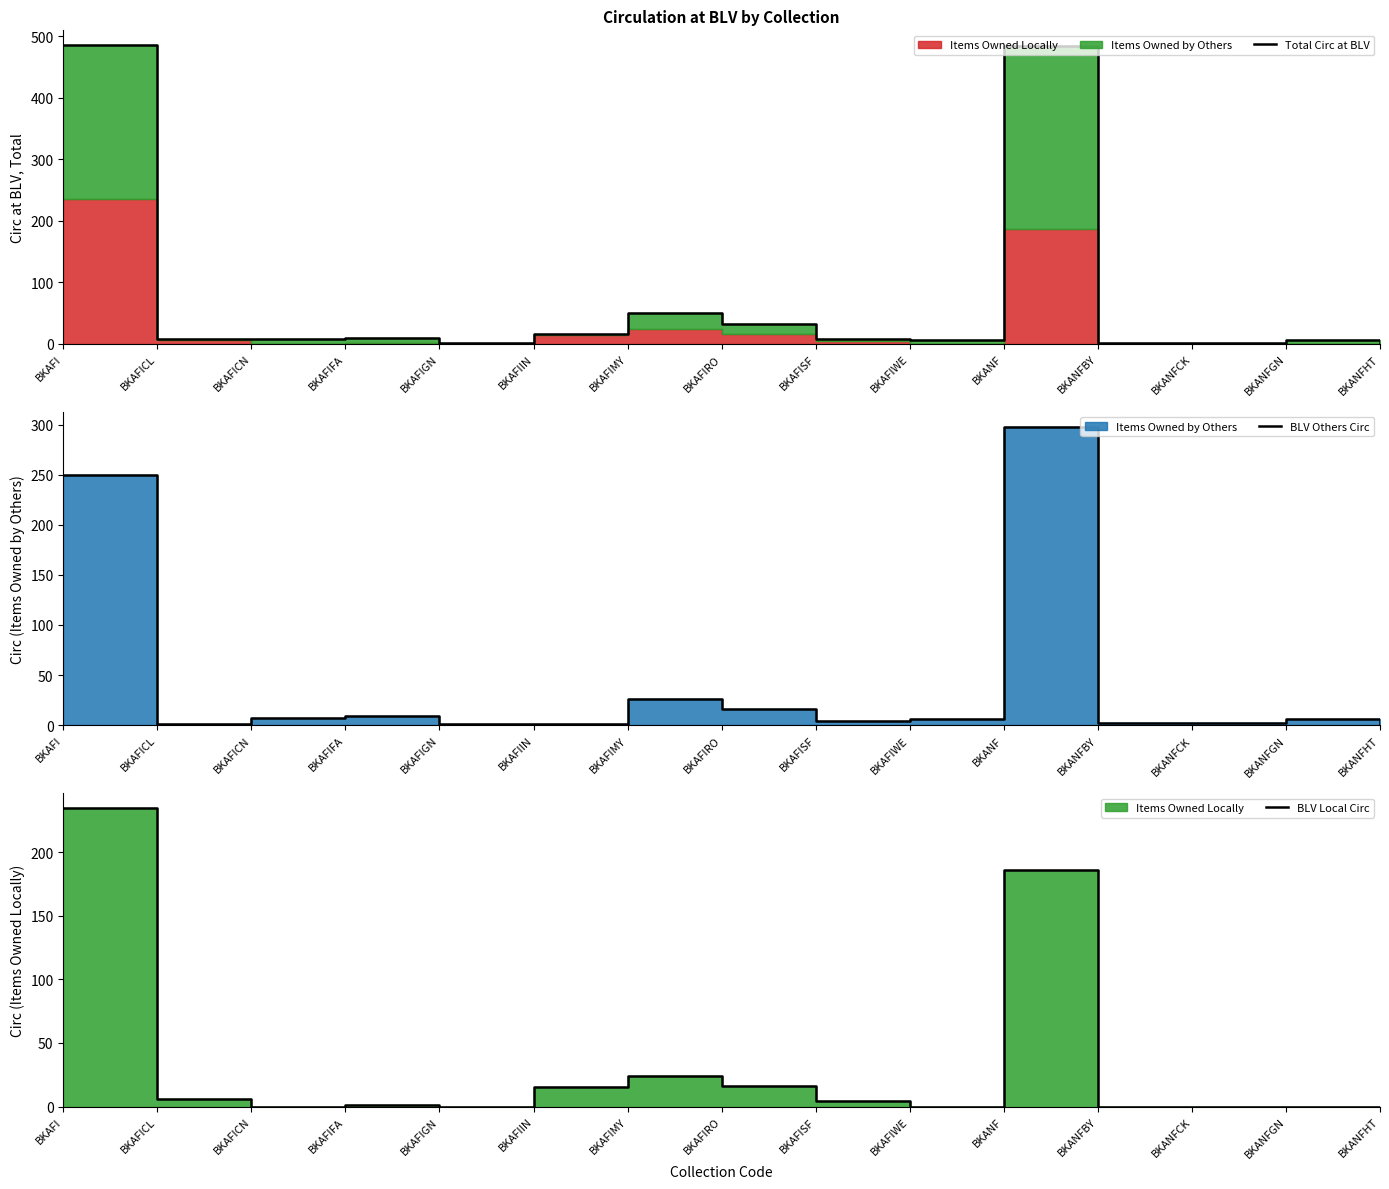

Read the Total Circ at BLV value at BKAFICN.

7